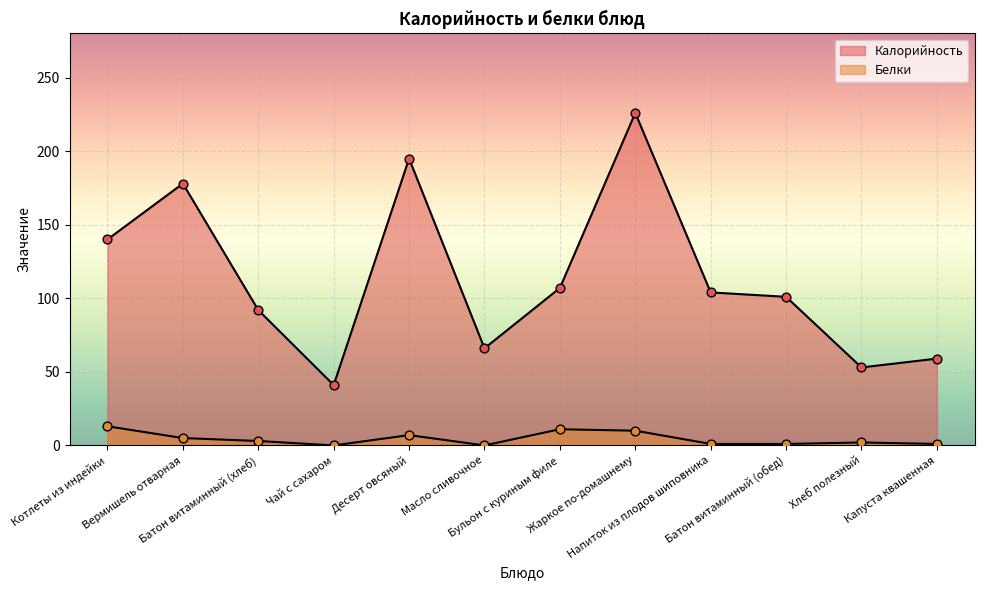

Which series contains the lowest Y value?

Белки